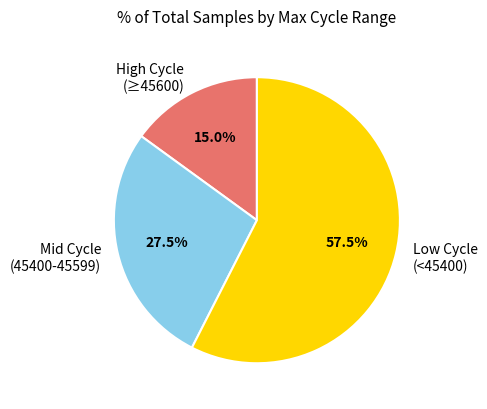

Rank the categories by value from lowest to highest.

High Cycle (≥45600), Mid Cycle (45400-45599), Low Cycle (<45400)